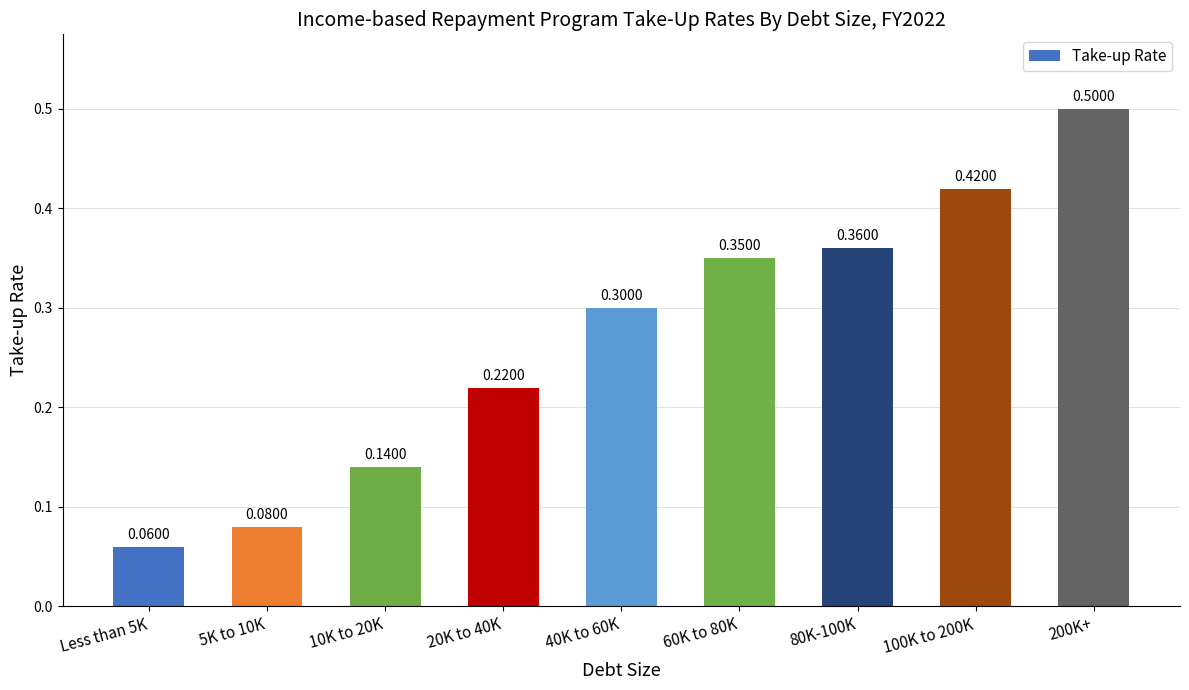

What is the change in value from 5K to 10K to 80K-100K?

+0.3